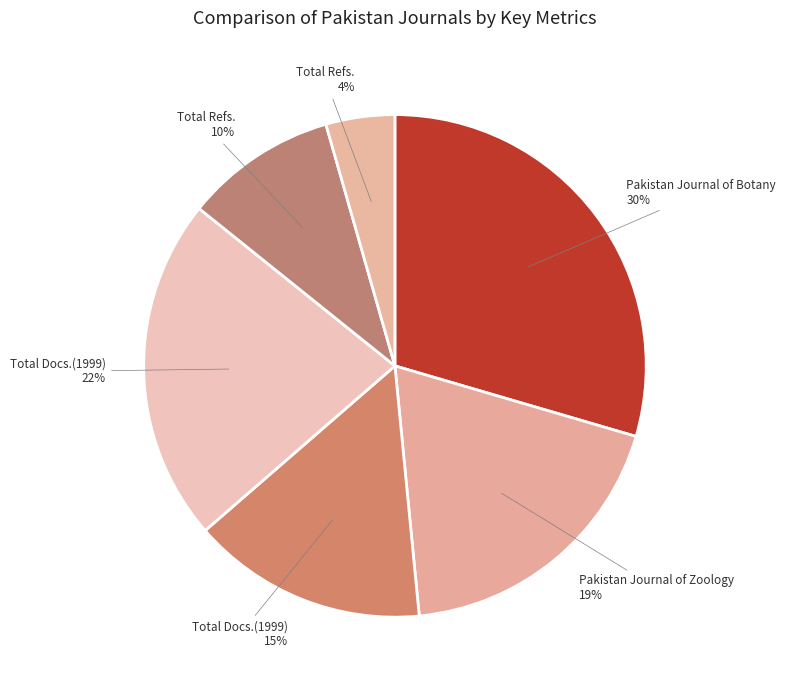

Count the number of slices in the pie.

6